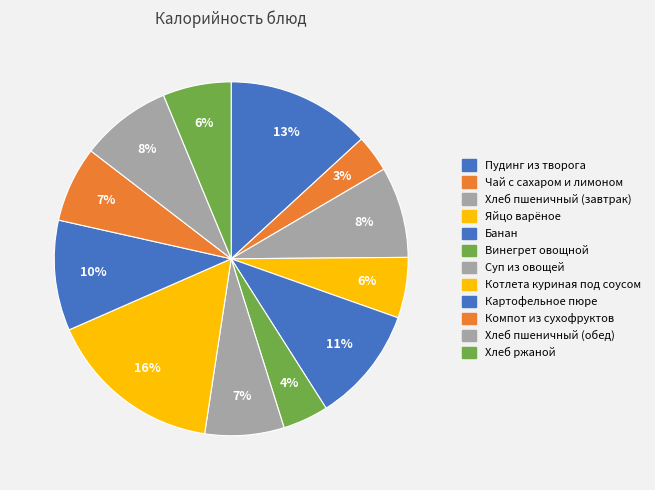

True or false: Картофельное пюре accounts for 3% of the total.

False